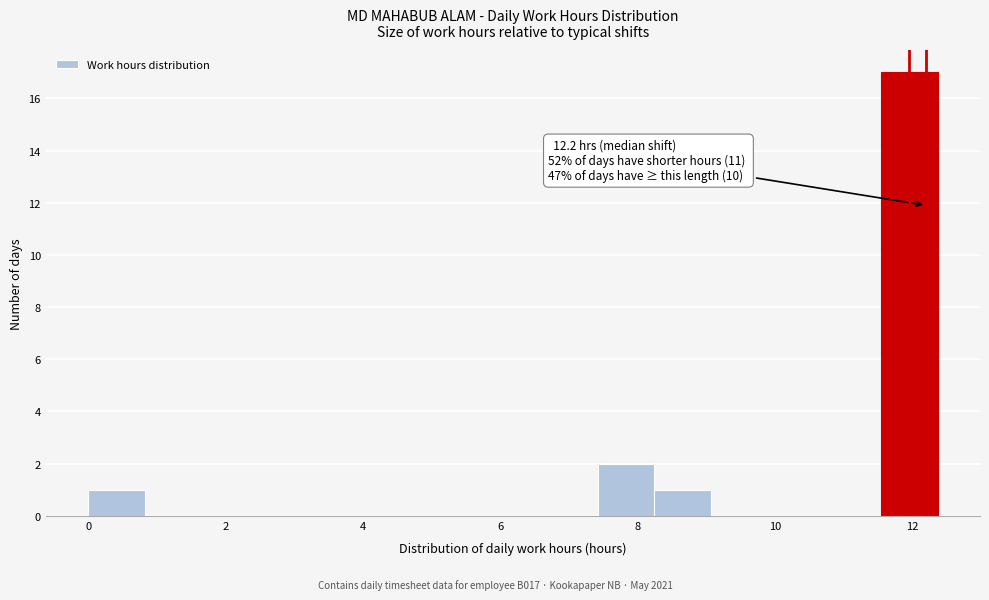

Over which range of the x-axis is the bar tallest?

11.6 to 12.4